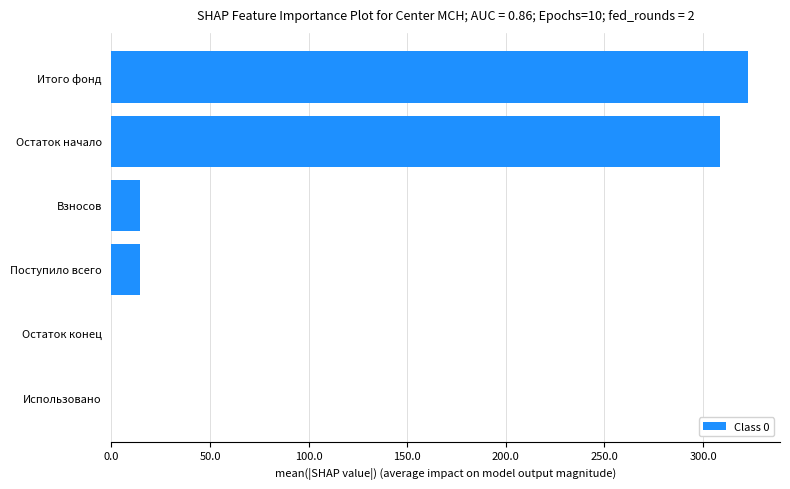

What is the maximum value shown in the chart?

322.9